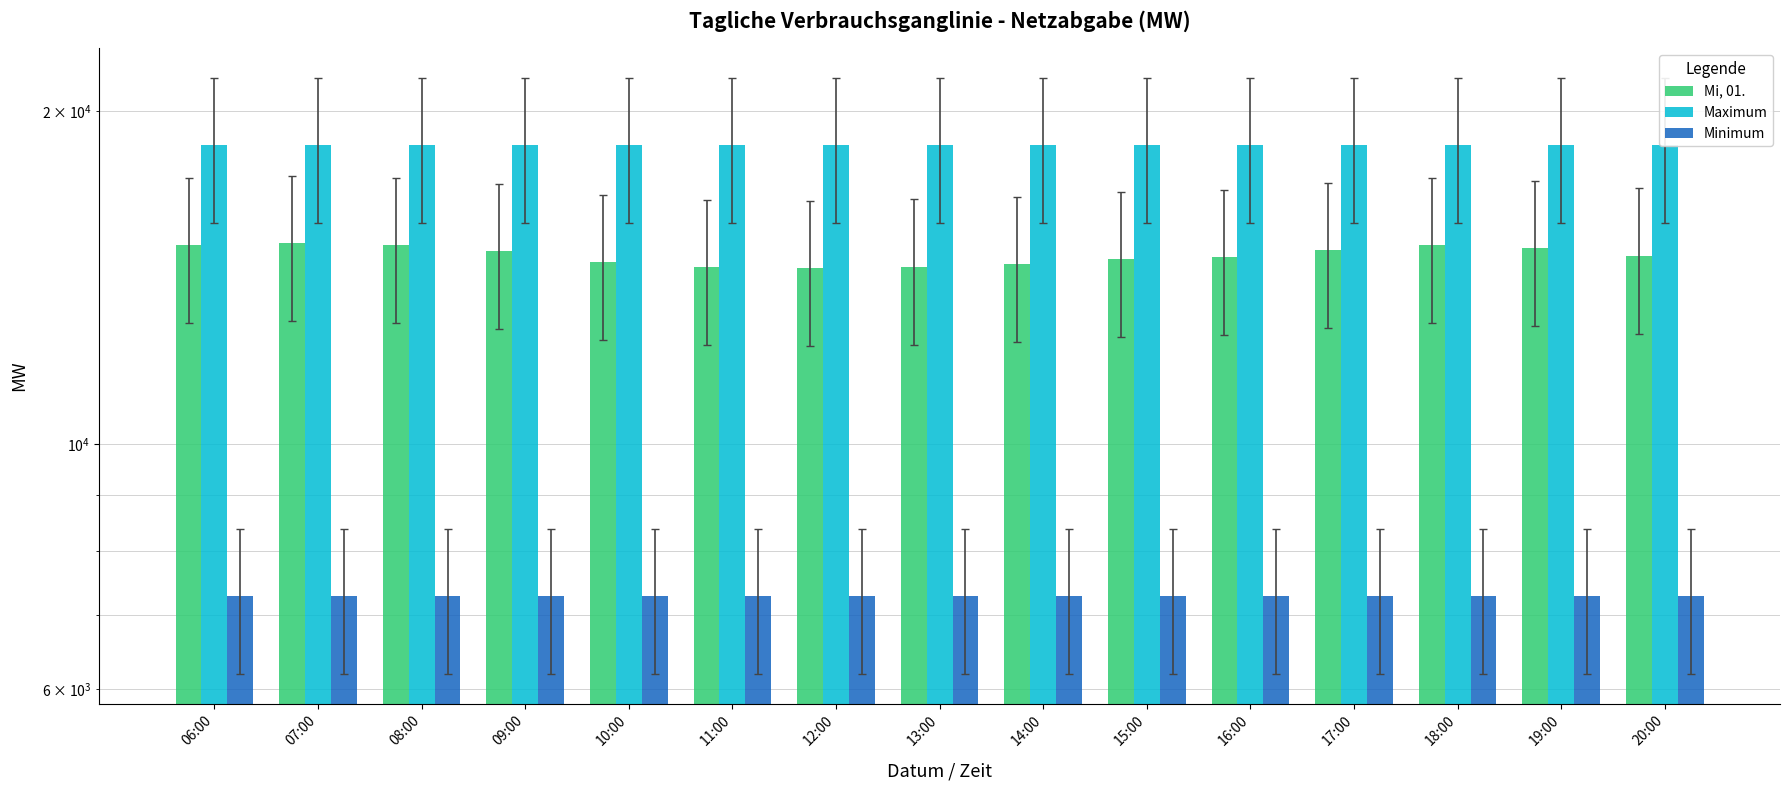

Does the chart contain stacked bars?

No